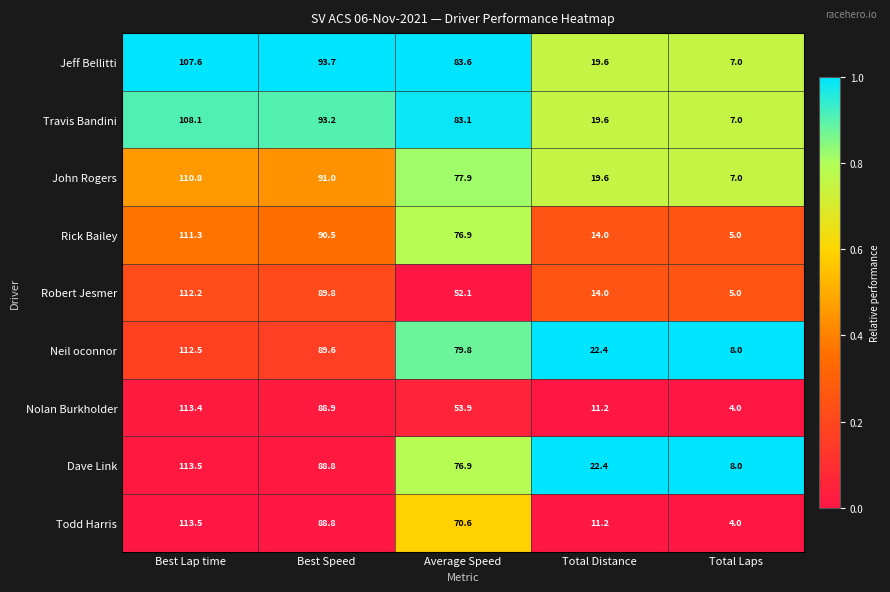

Read the Travis Bandini value at Best Speed.

93.2